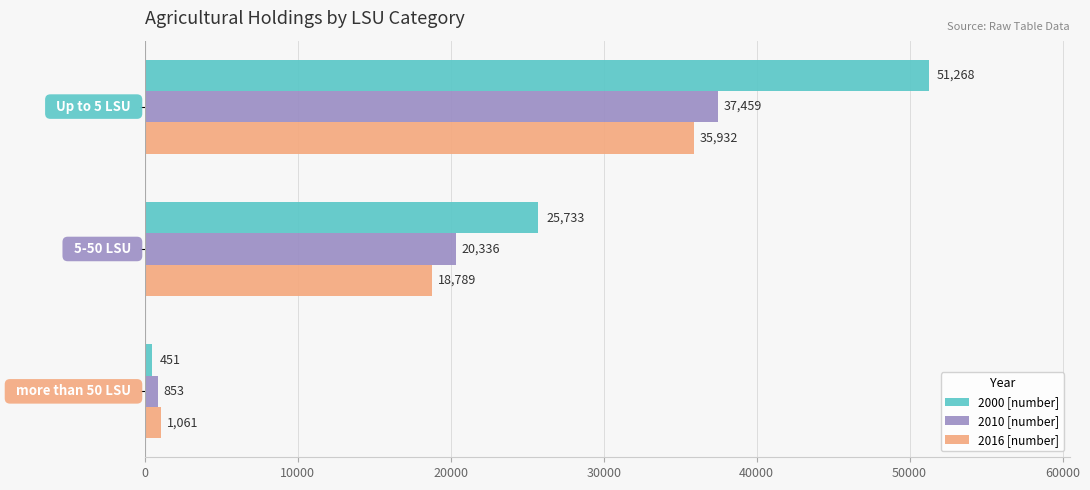

How many 2000 [number] values are between 451 and 51268?

3